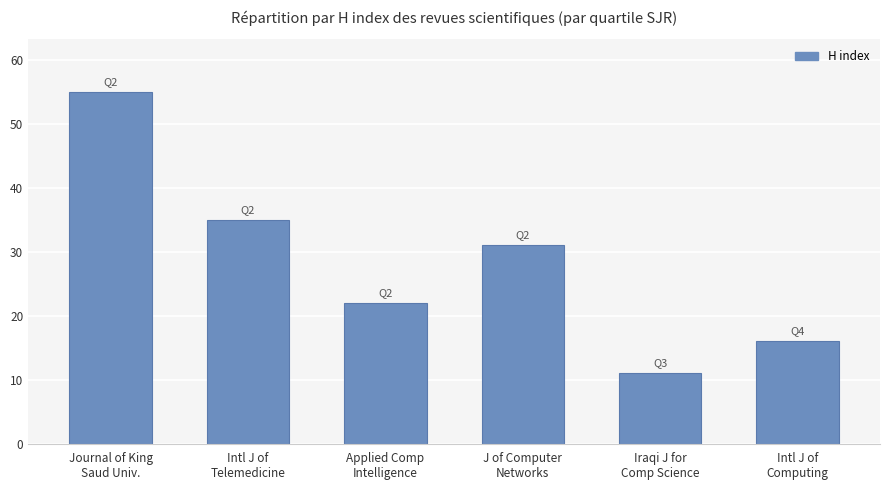

The chart shows a value of 22 at Intl J of
Telemedicine. True or false?

False